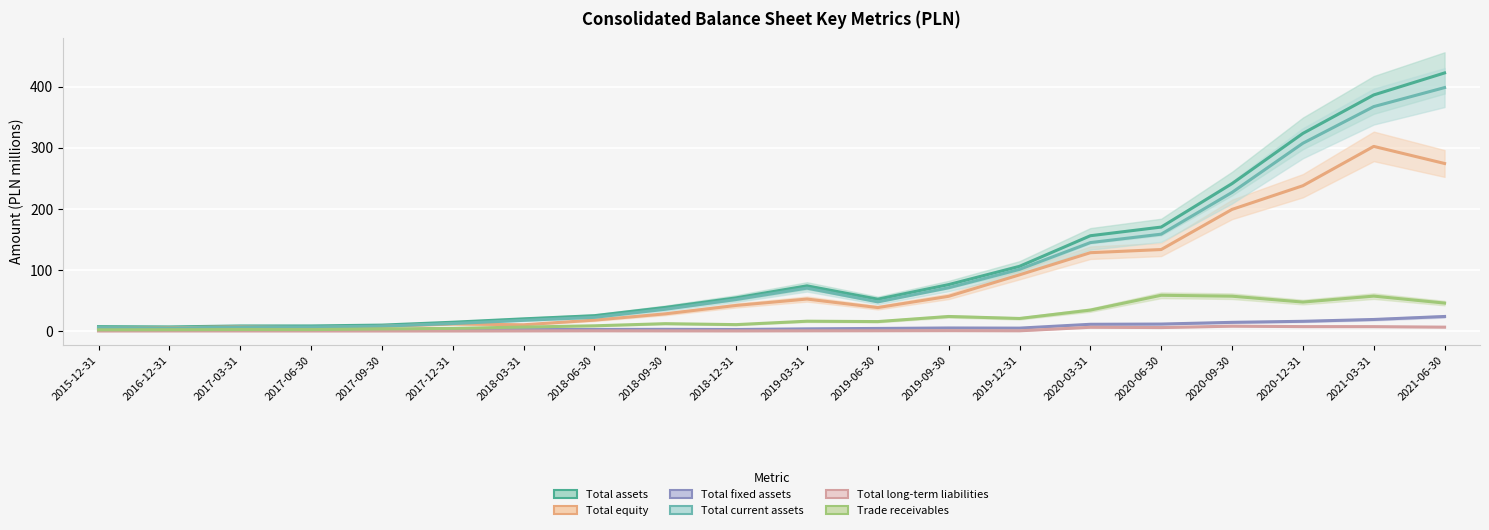

Which series has the widest spread of values?

Total assets